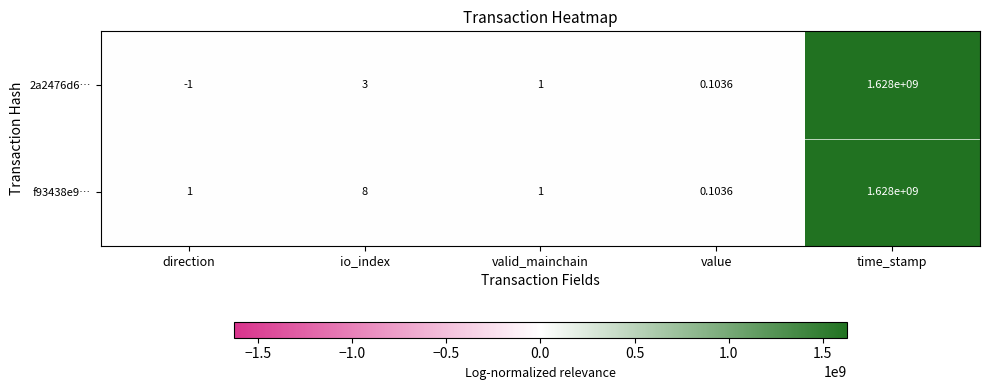

Which category has the highest value in the 2a2476d6… series?

time_stamp